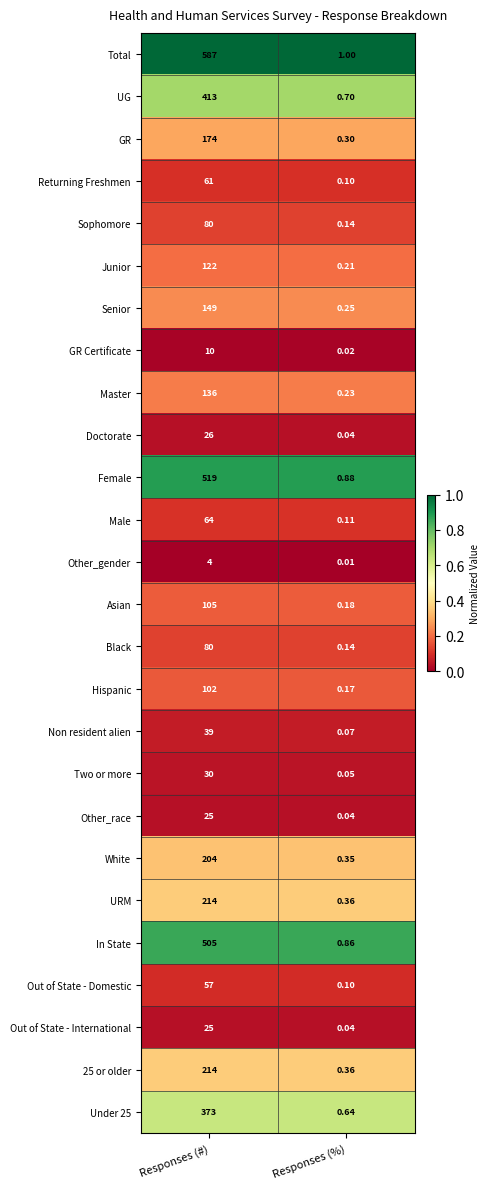

Which series changed the most between Responses (#) and Responses (%)?

Total